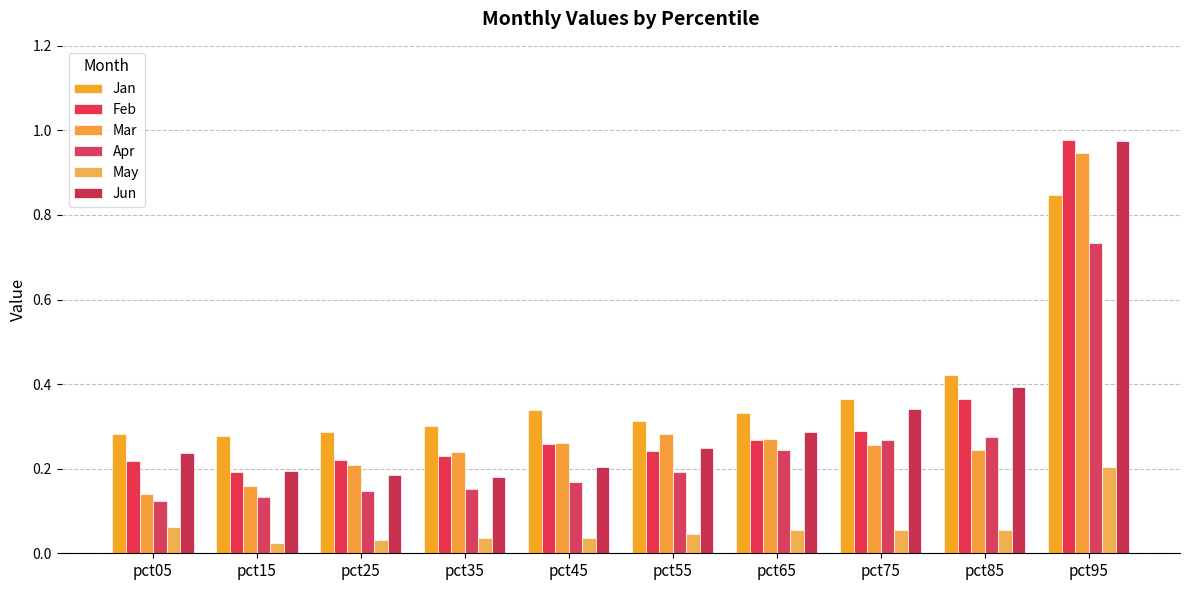

Does the chart contain any negative values?

No